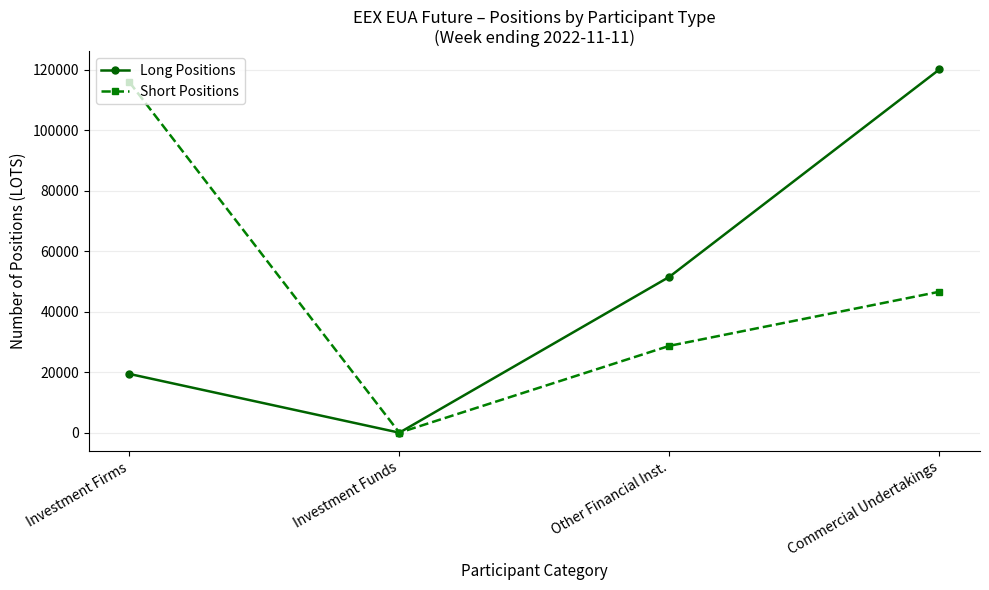

What is the sum of all Short Positions values?

191183